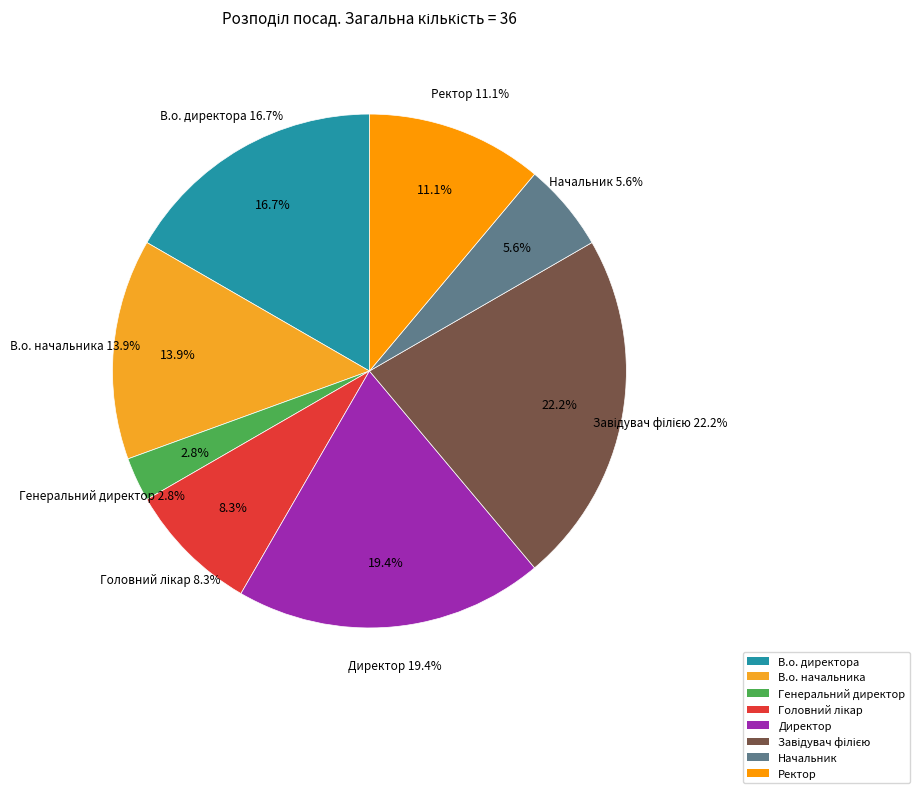

What is the ratio of the value at Головний лікар to the value at В.о. начальника?

0.6